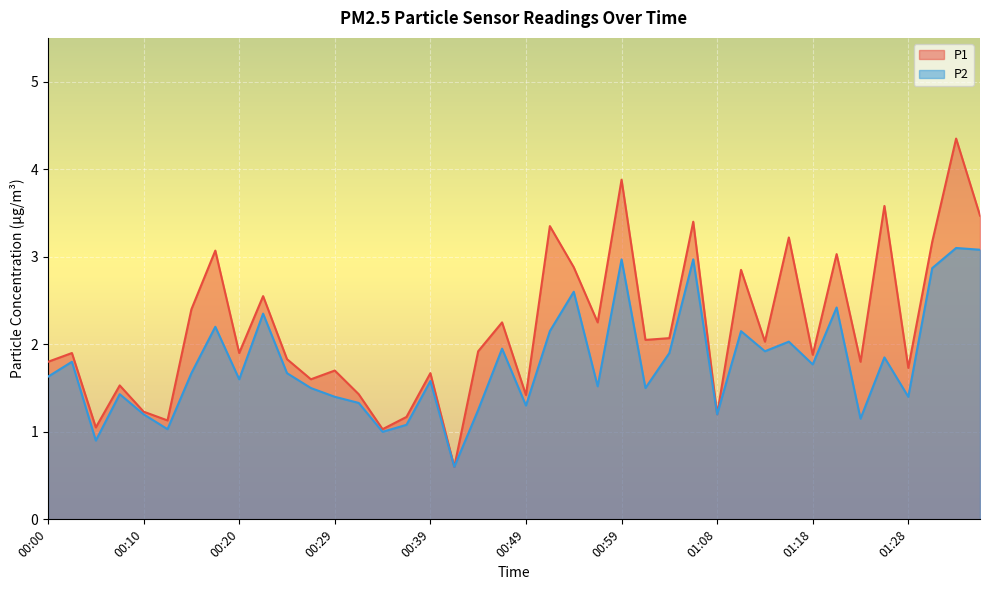

Is the value of P2 at 00:15 greater than the value of P1 at 00:03?

No